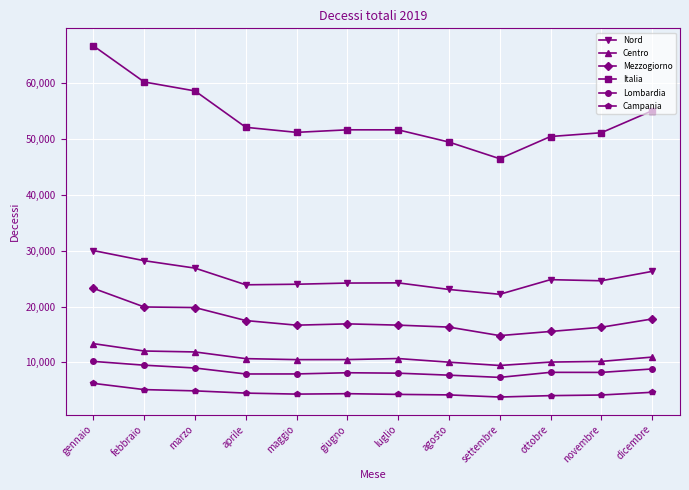

How many values in the Mezzogiorno series are below 16909?

6